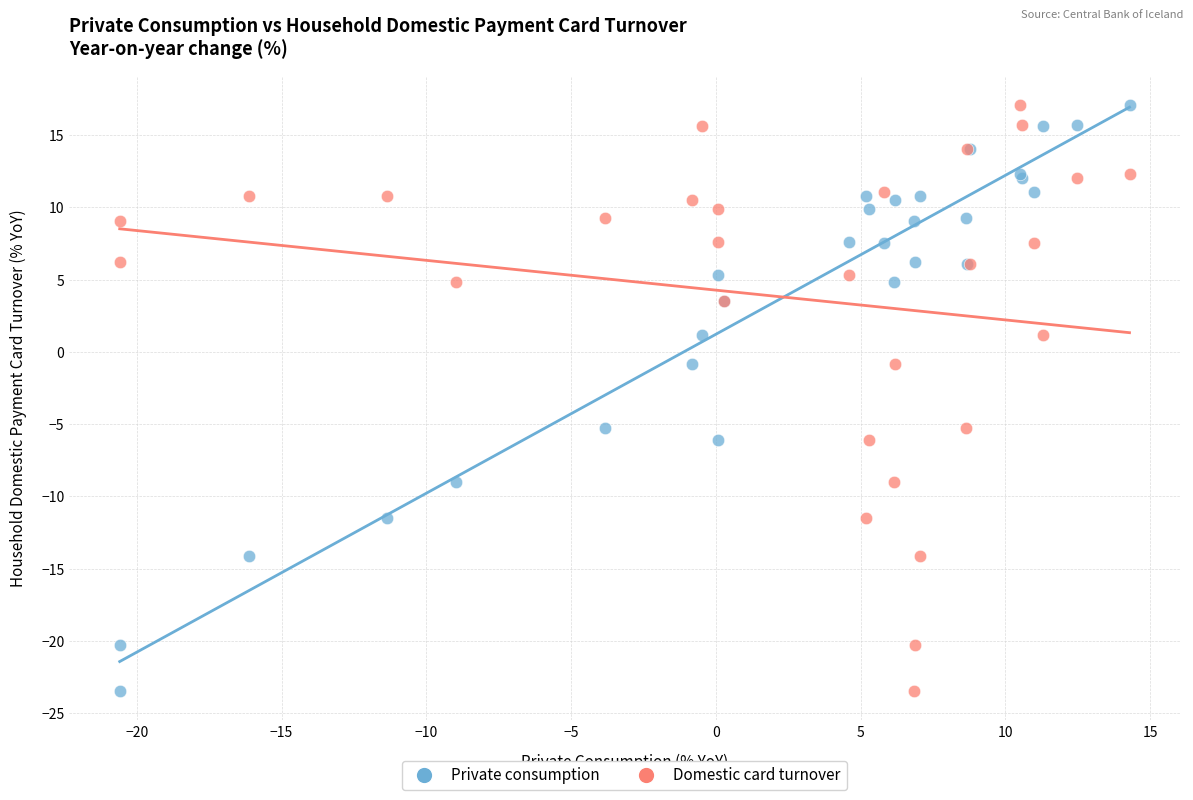

What is the X range (max minus min) for the scatter plot?

34.9